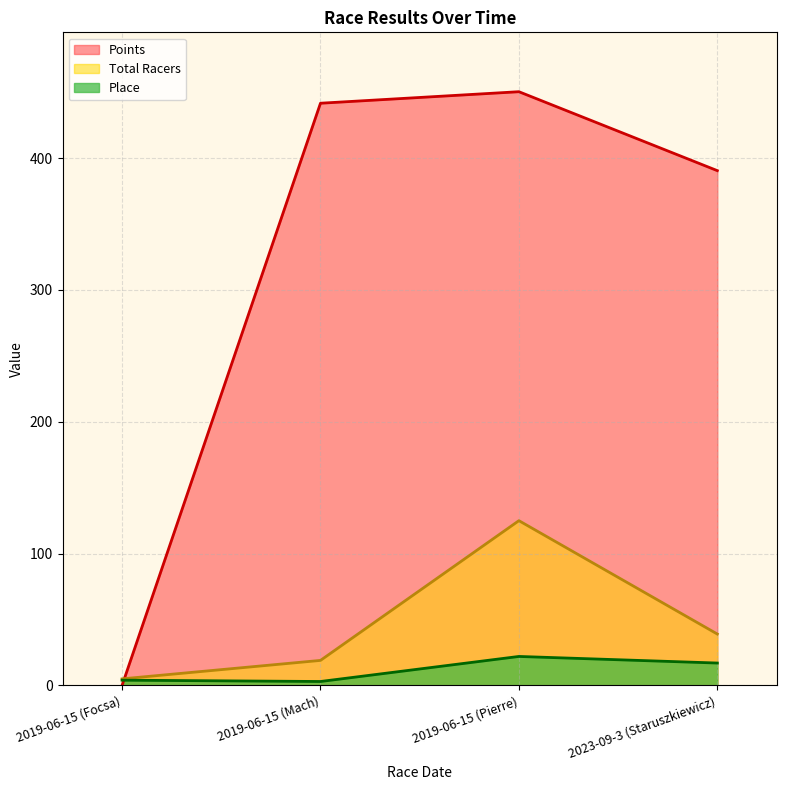

What is the average value of the Points series?

320.6